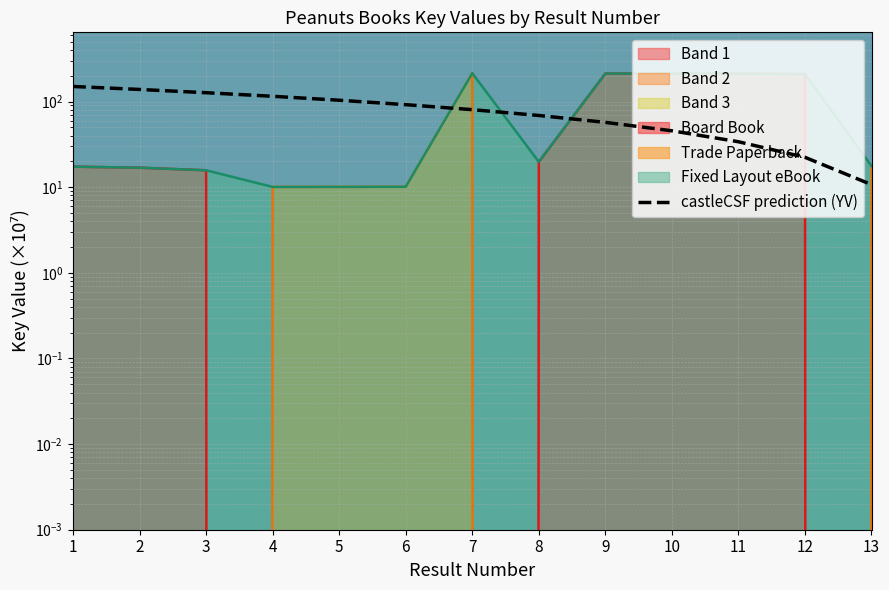

What is the difference between the maximum and minimum values?

139.3